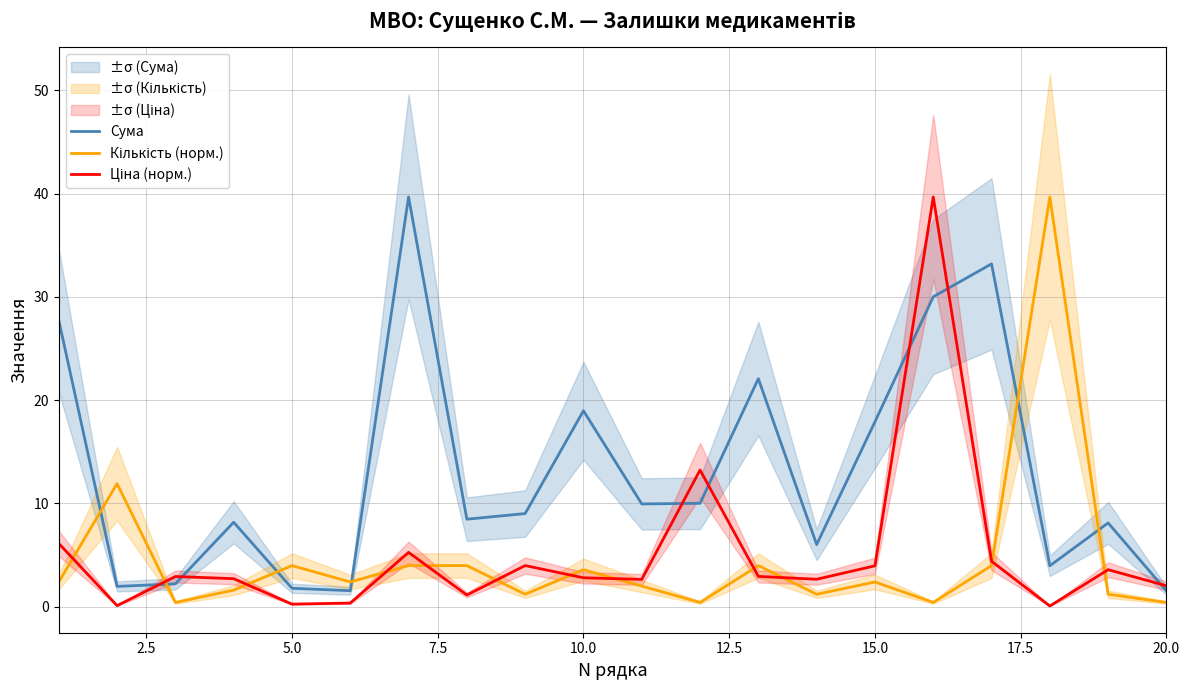

Which series ends up on top after the final intersection of Кількість (норм.) and Ціна (норм.)?

Ціна (норм.)